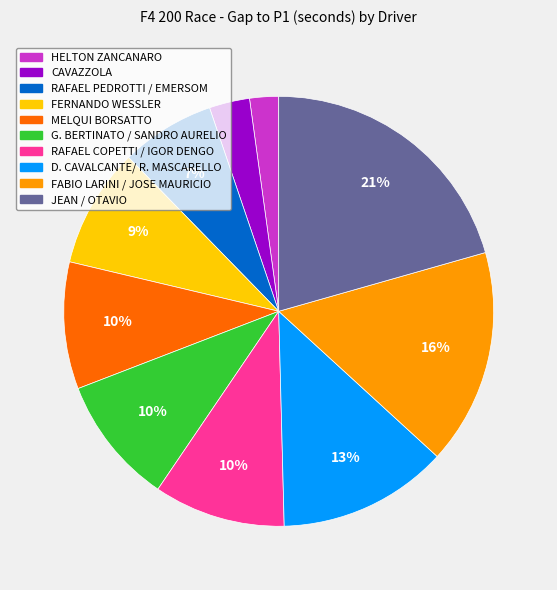

Between CAVAZZOLA and RAFAEL PEDROTTI / EMERSOM, which is larger?

RAFAEL PEDROTTI / EMERSOM